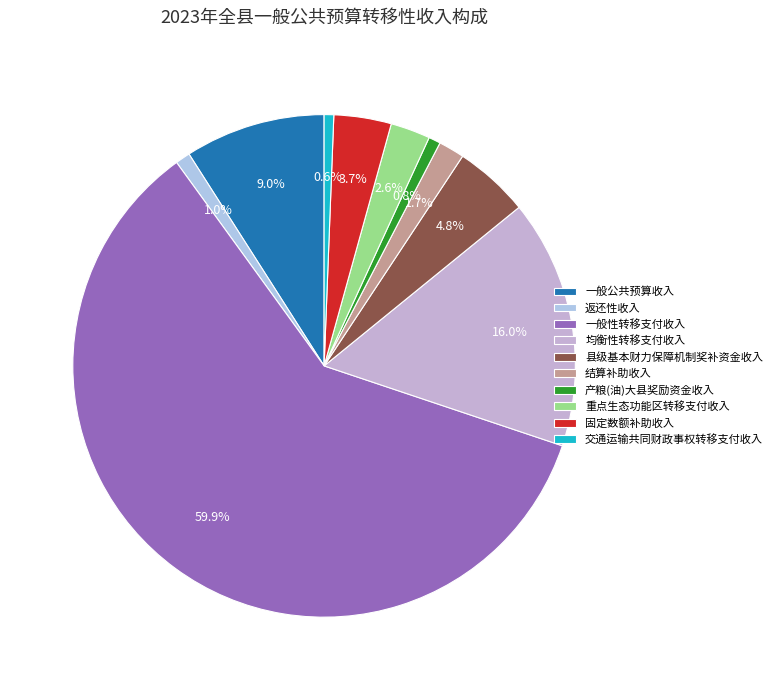

Is it true that 一般公共预算收入 is 9% of the pie?

True